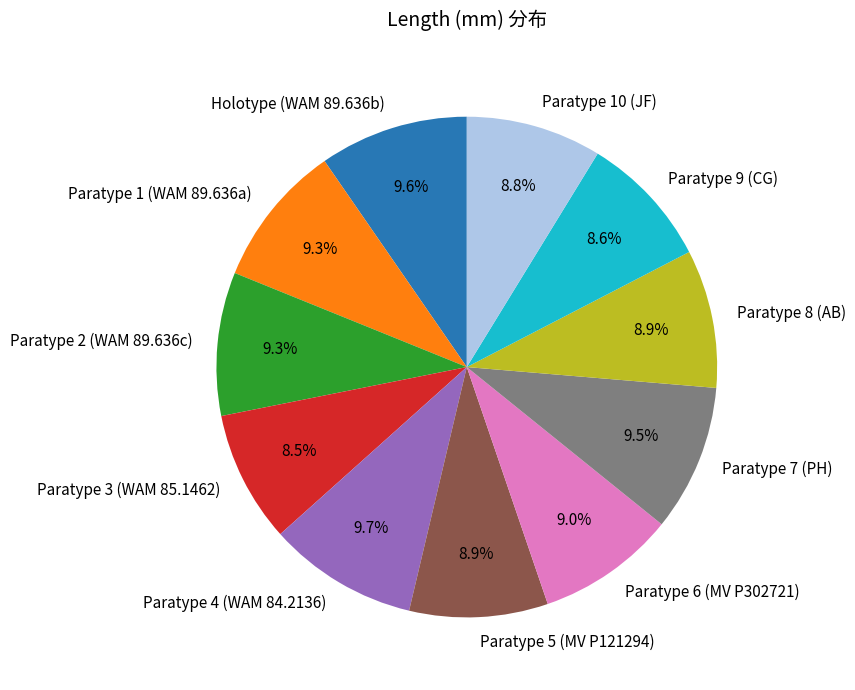

What is the ratio of the value at Paratype 2 (WAM 89.636c) to the value at Paratype 5 (MV P121294)?

1.0